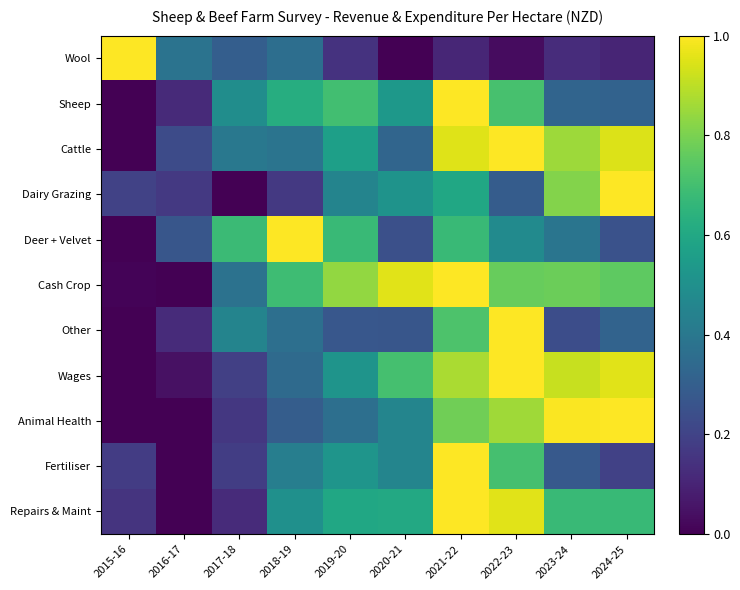

Which has a higher value, 2016-17 or 2015-16?

2015-16